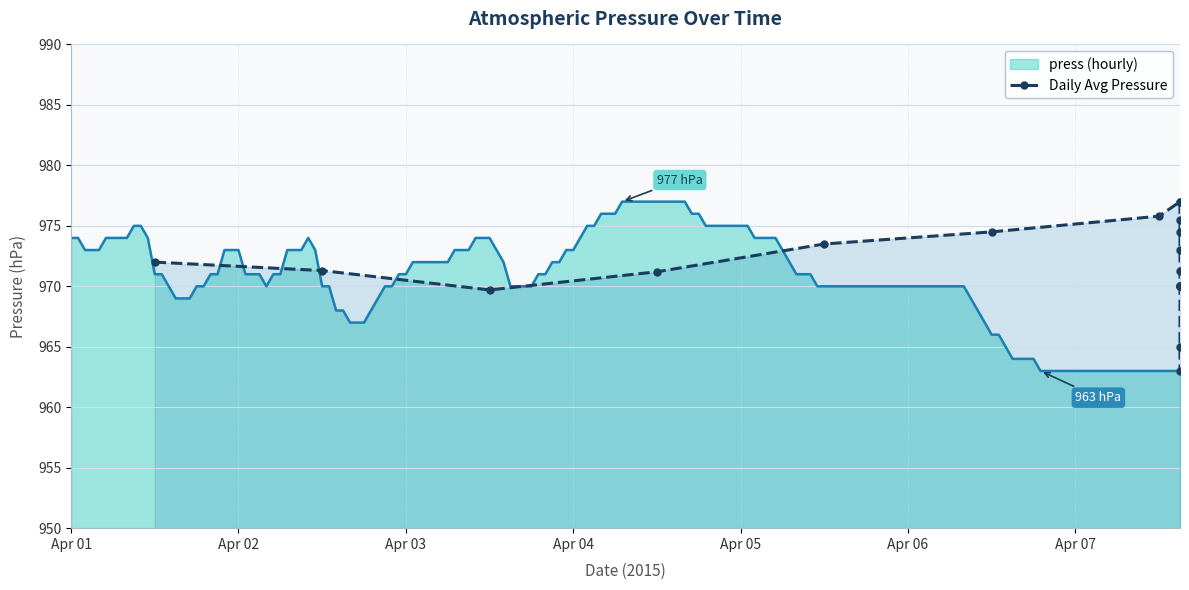

What is the minimum value for press (hourly)?

963